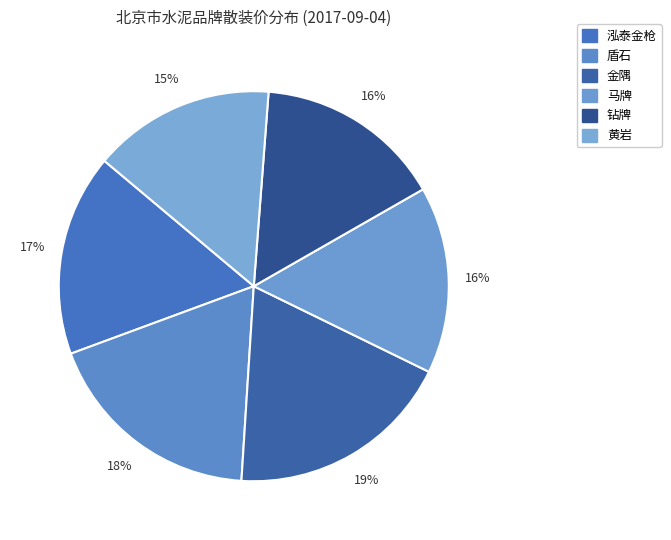

How many segments does this pie chart have?

6